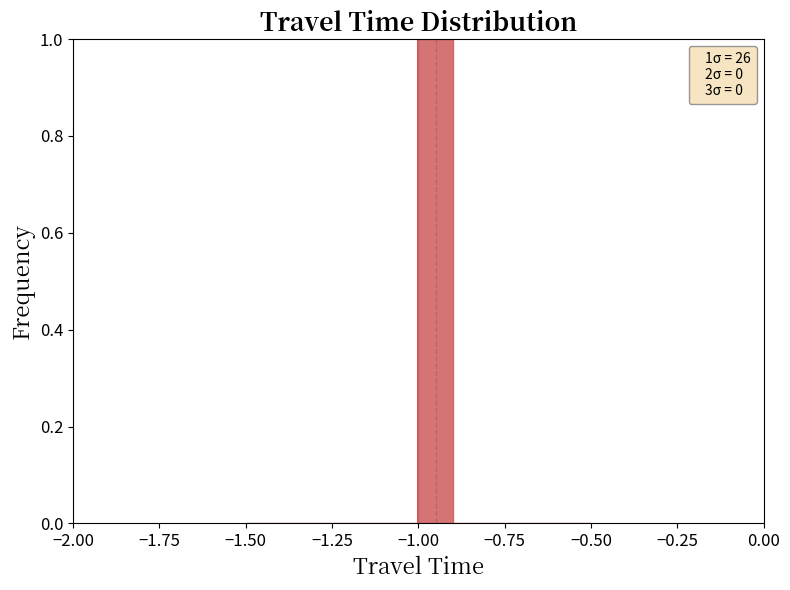

Around what value on the x-axis is the tallest bar? Give the approximate position of its centre, as read against the axis.

-0.95